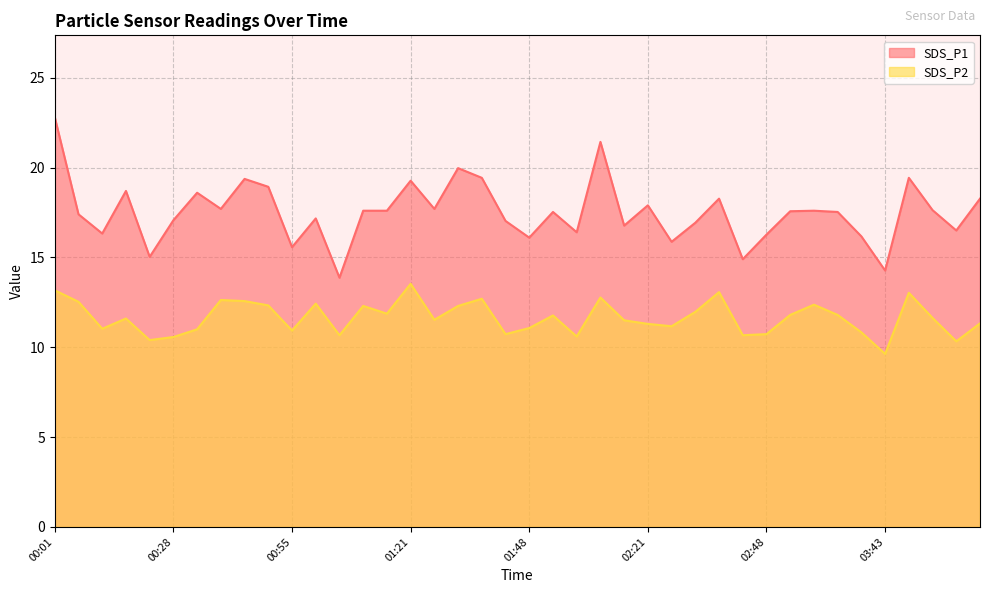

At which category is the sum across all series the highest?

00:01